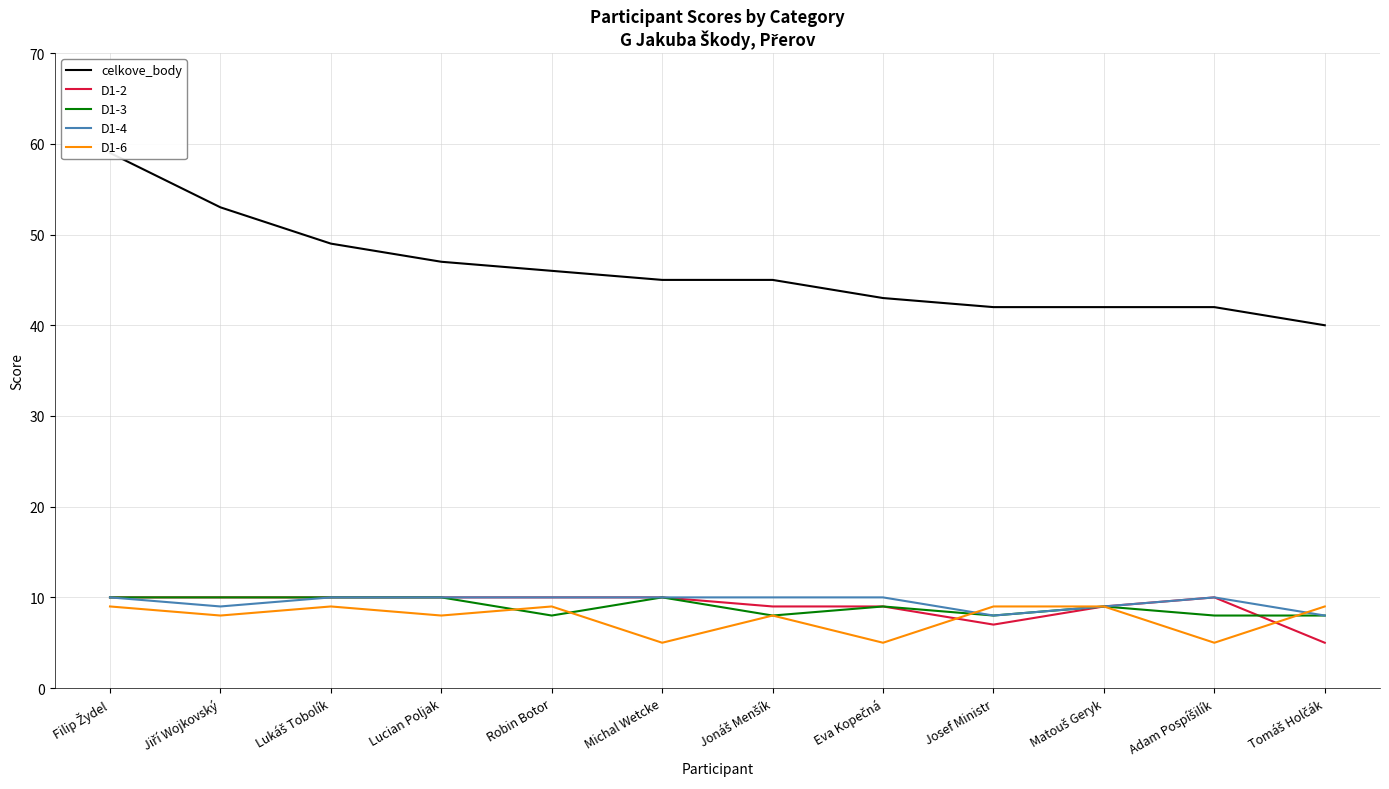

How many lines are shown in the chart?

5